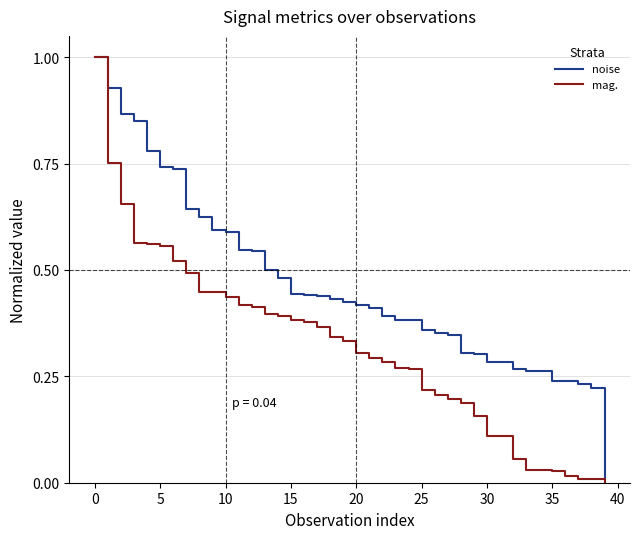

What is the greatest value displayed?

1.0